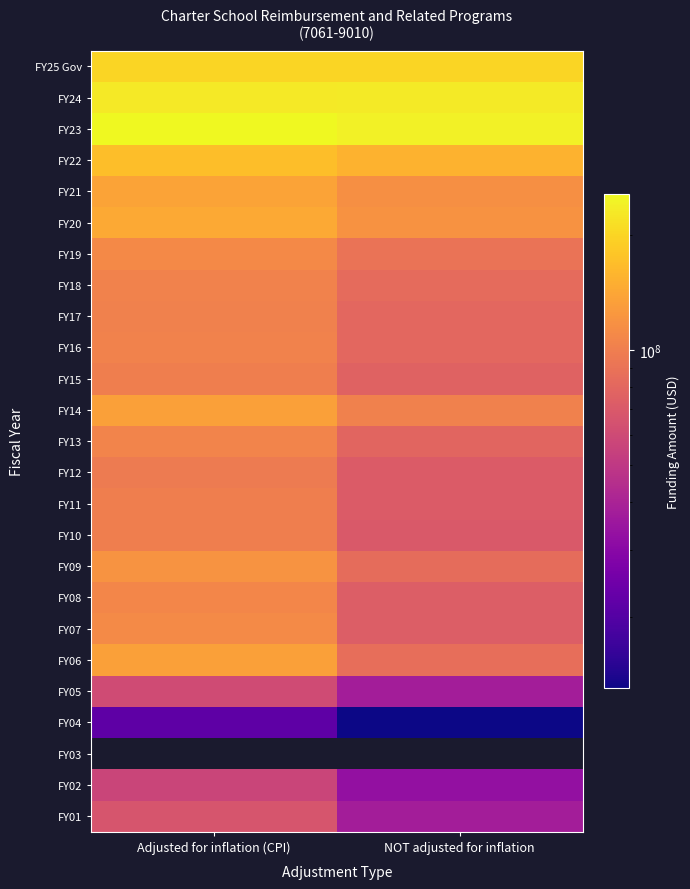

Which series has the largest total across all categories?

FY23